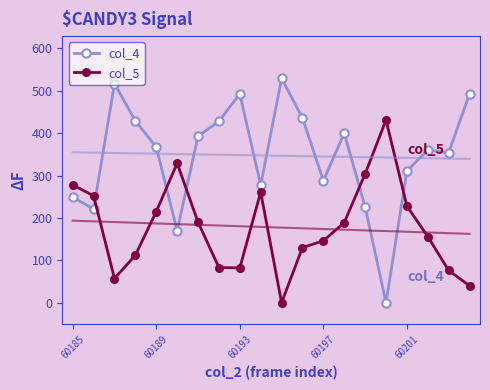

What is the difference between the highest and lowest values at 15?

431